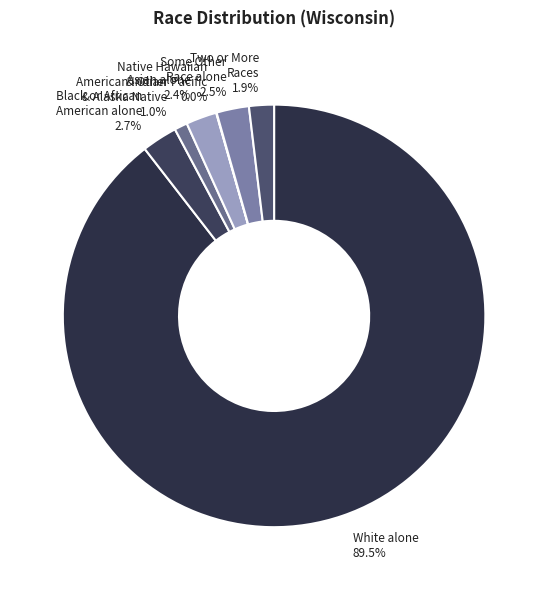

Does any single category account for the majority?

Yes